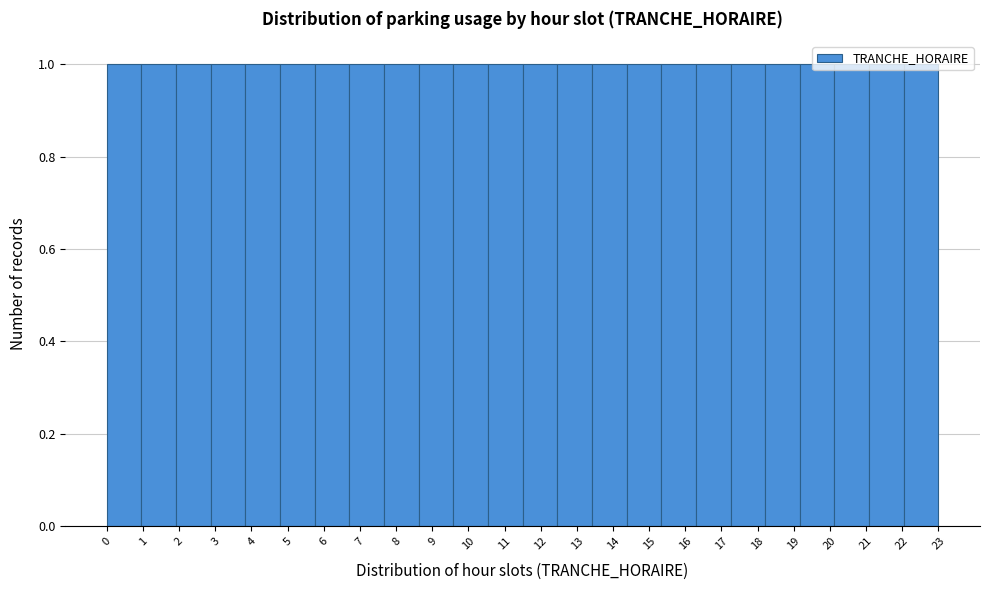

Reading left to right, list every bar in this chart as the range it spans on the x-axis followed by its height. Neither the bar edges nor the heights are printed on the chart, so give them approximately, as read against the axes.

0.0 to 1.0: 1
1.0 to 1.9: 1
1.9 to 2.9: 1
2.9 to 3.8: 1
3.8 to 4.8: 1
4.8 to 5.8: 1
5.8 to 6.7: 1
6.7 to 7.7: 1
7.7 to 8.6: 1
8.6 to 9.6: 1
9.6 to 10.5: 1
10.5 to 11.5: 1
11.5 to 12.5: 1
12.5 to 13.4: 1
13.4 to 14.4: 1
14.4 to 15.3: 1
15.3 to 16.3: 1
16.3 to 17.3: 1
17.3 to 18.2: 1
18.2 to 19.2: 1
19.2 to 20.1: 1
20.1 to 21.1: 1
21.1 to 22.0: 1
22.0 to 23.0: 1